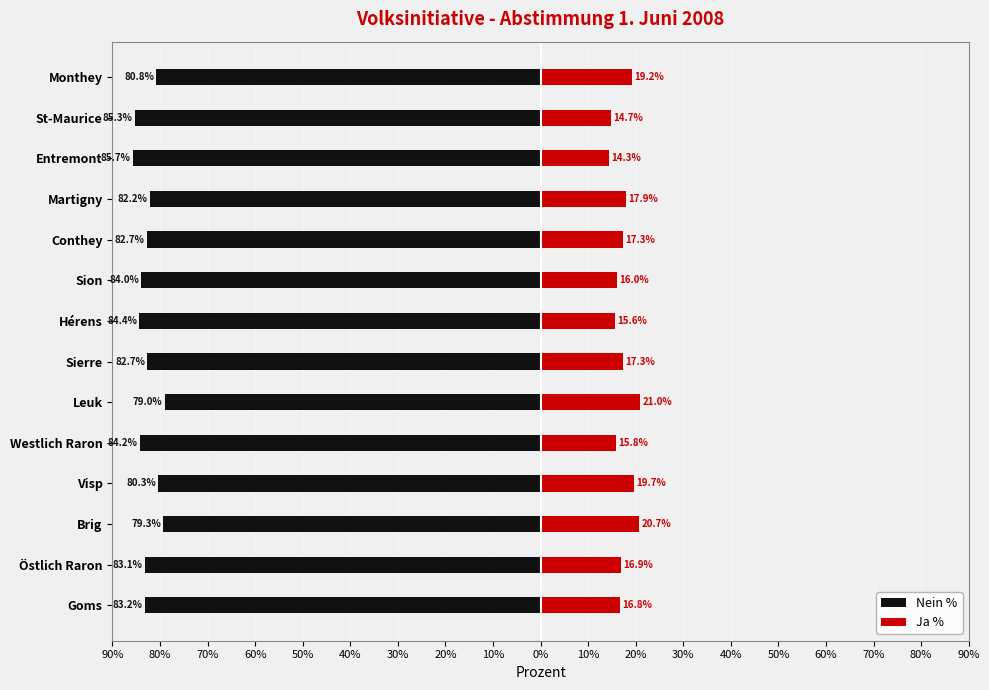

How many series are shown in this chart?

2